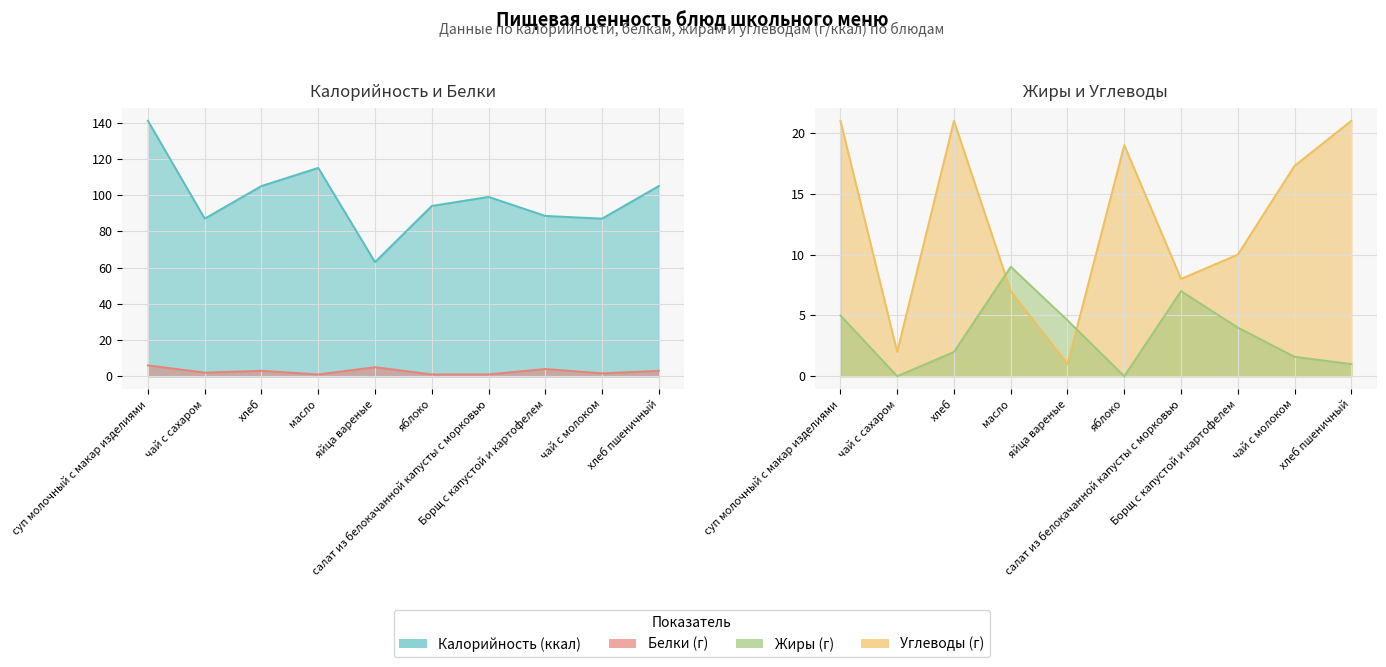

Which label corresponds to the smallest value in the chart?

чай с сахаром